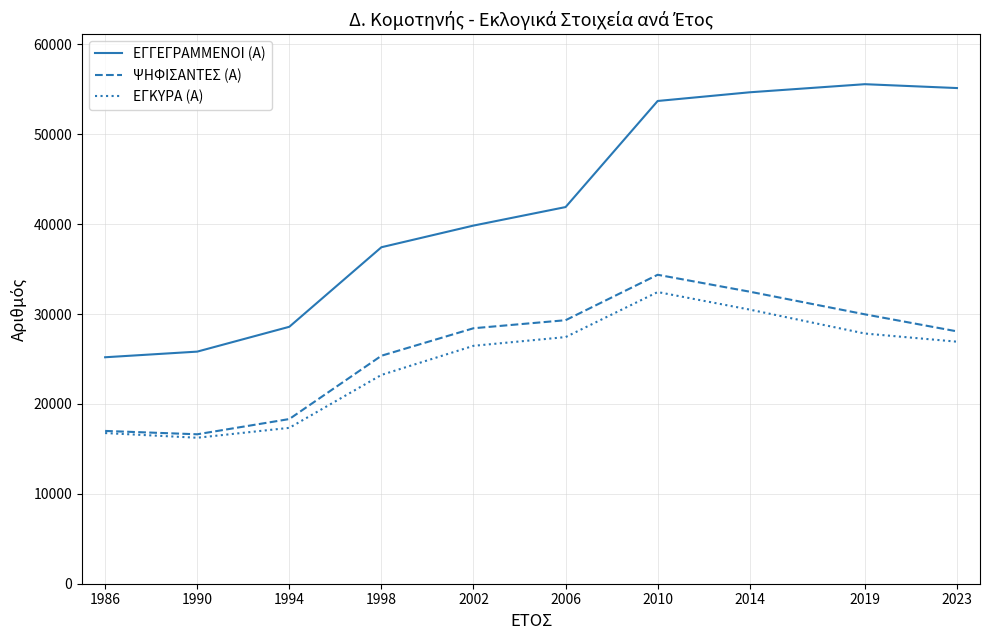

True or false: ΕΓΚΥΡΑ (Α) and ΕΓΓΕΓΡΑΜΜΕΝΟΙ (Α) intersect in this chart.

False